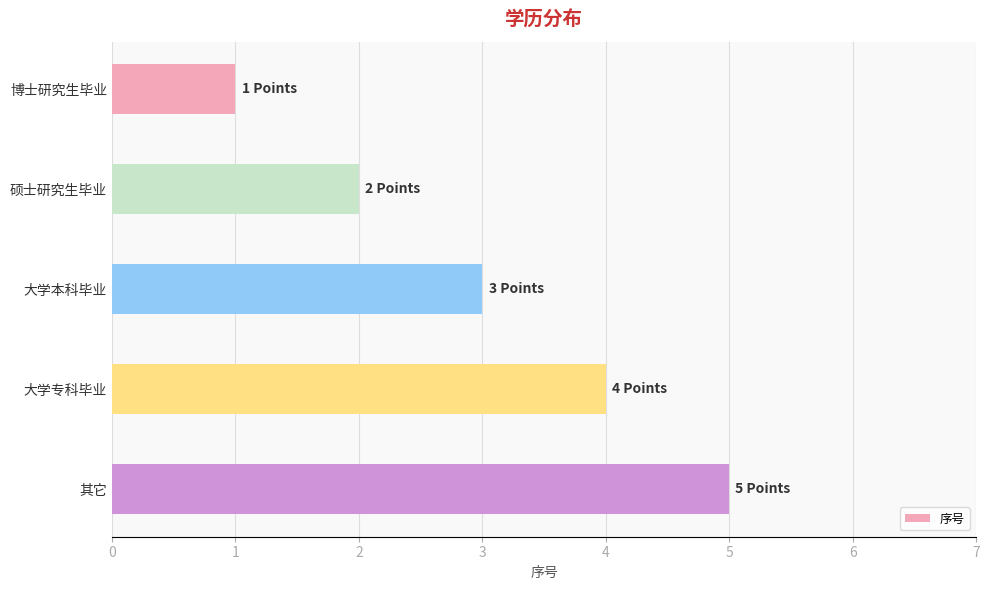

What is the minimum value shown in the chart?

1